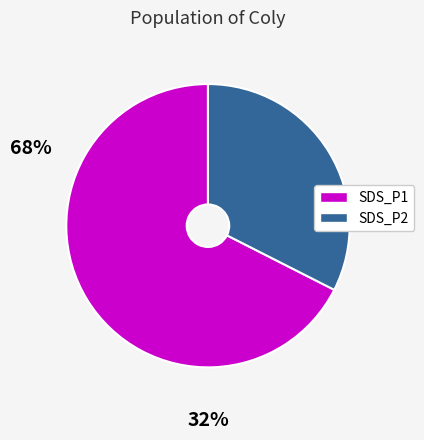

Which slice is the smallest?

SDS_P2